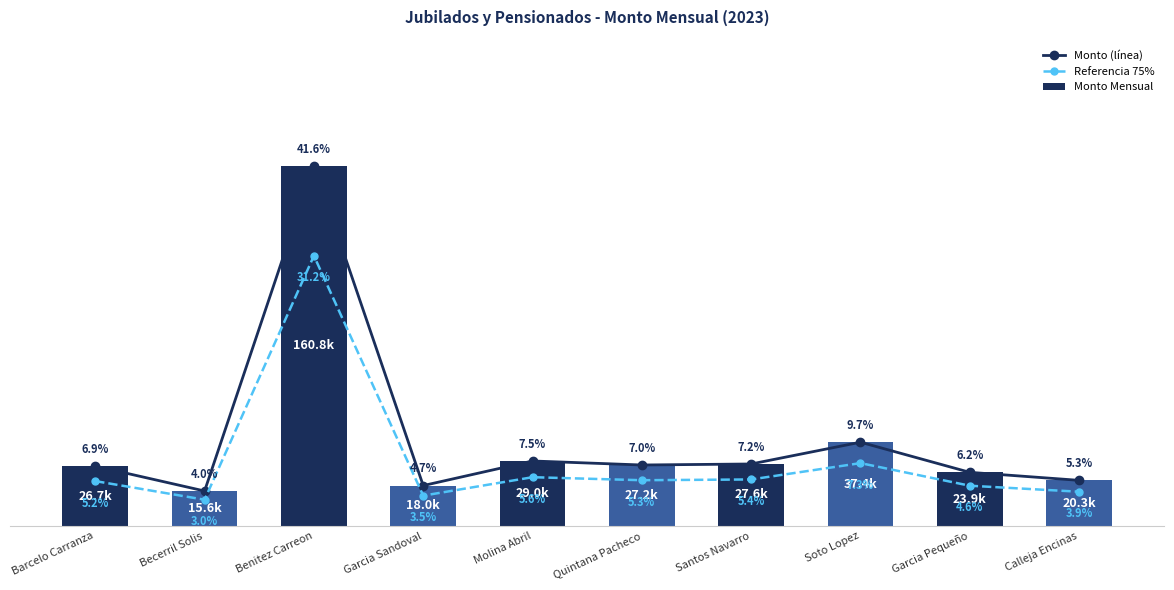

What value does the Referencia 75% series have at Calleja Encinas?

15249.5